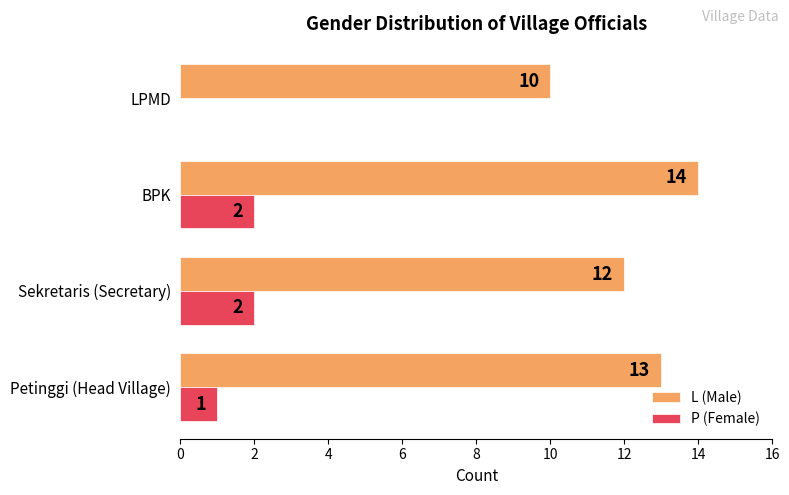

Which series has the largest total across all categories?

L (Male)